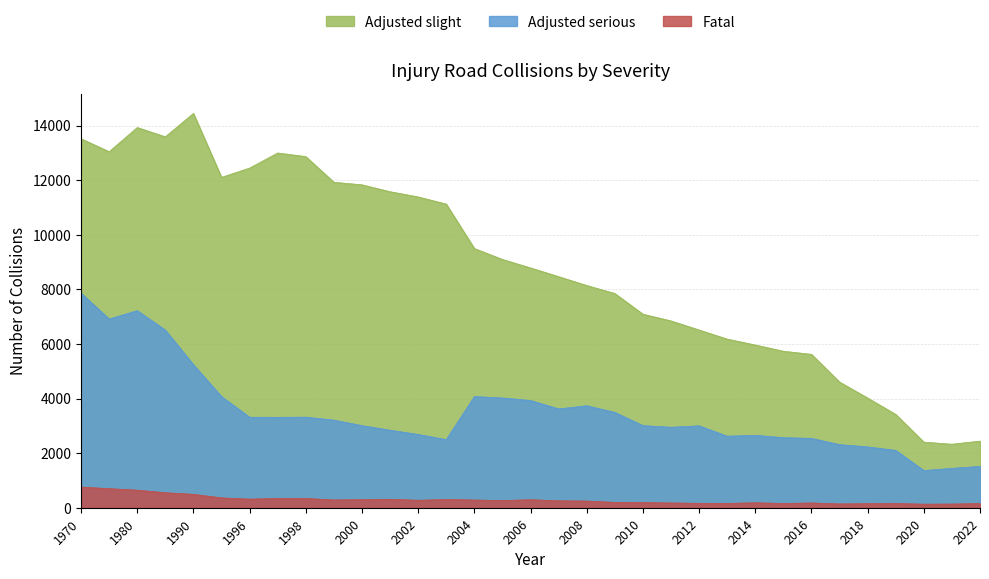

How many series are shown in this chart?

3